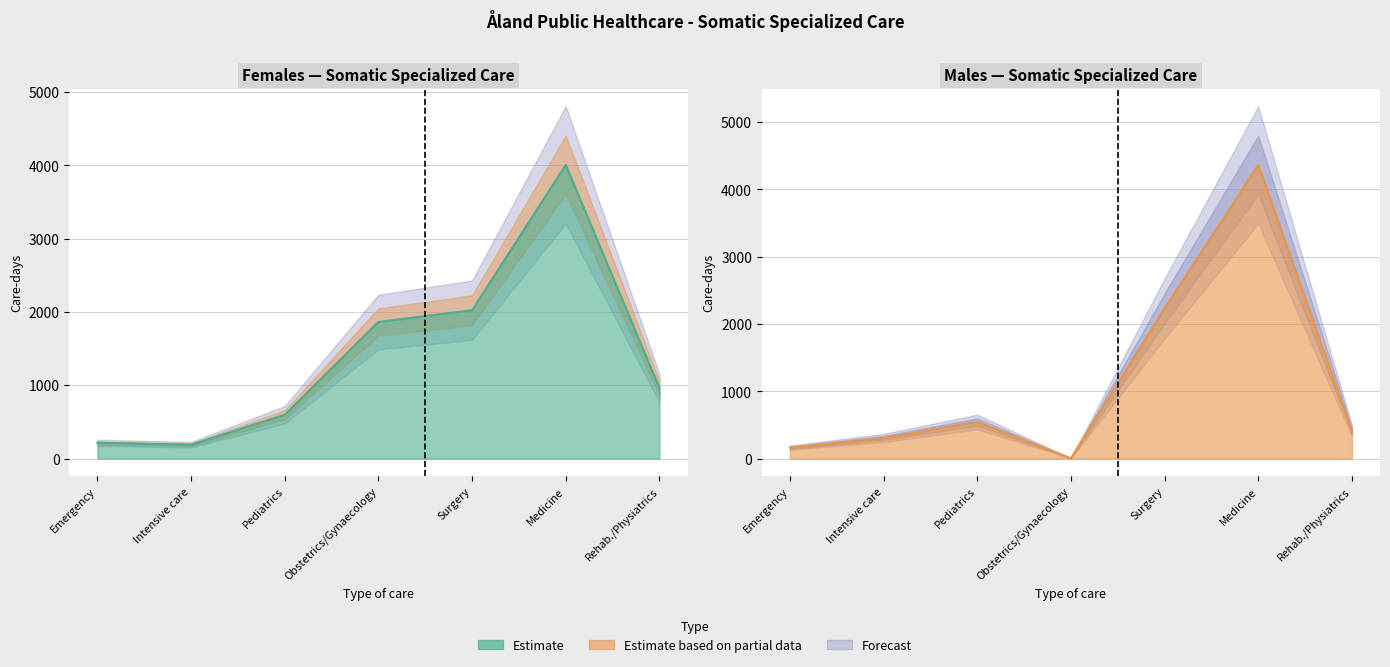

How many lines are shown in the chart?

2